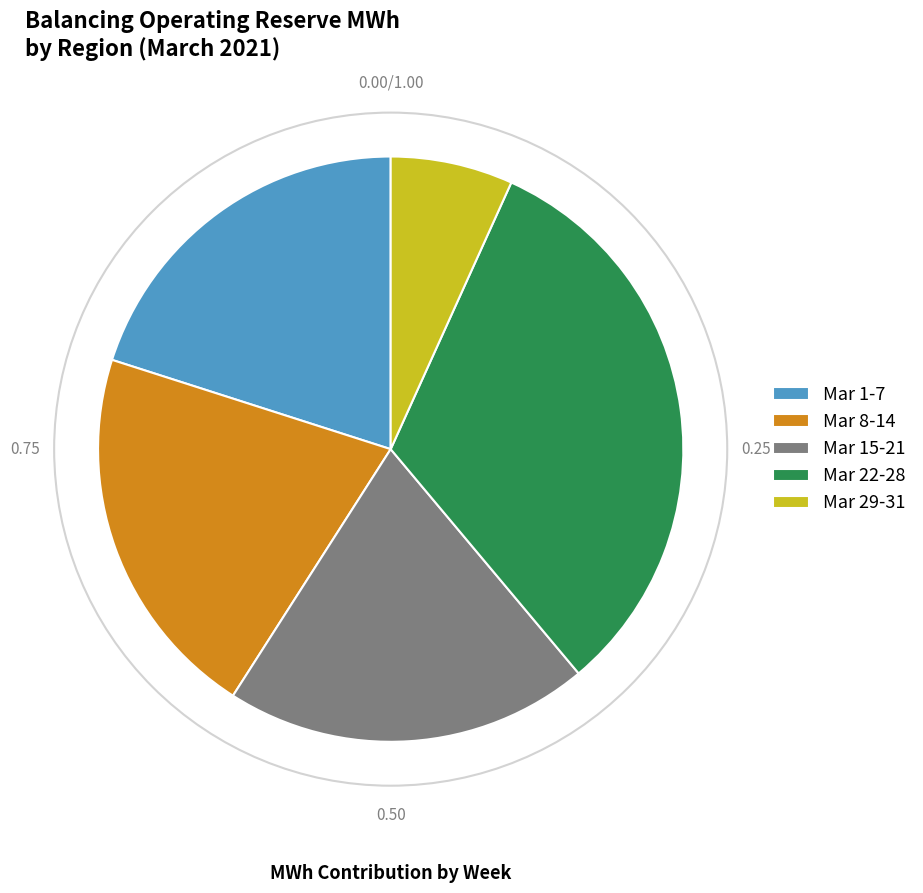

Does any single category account for the majority?

No